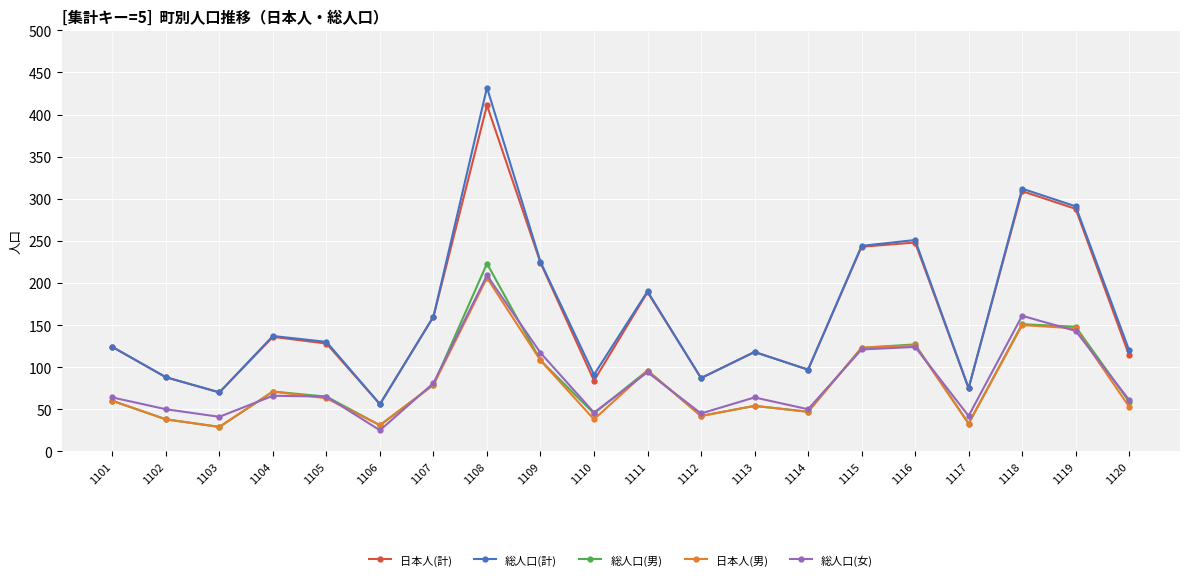

What is the total value across all series at 1118?

1083